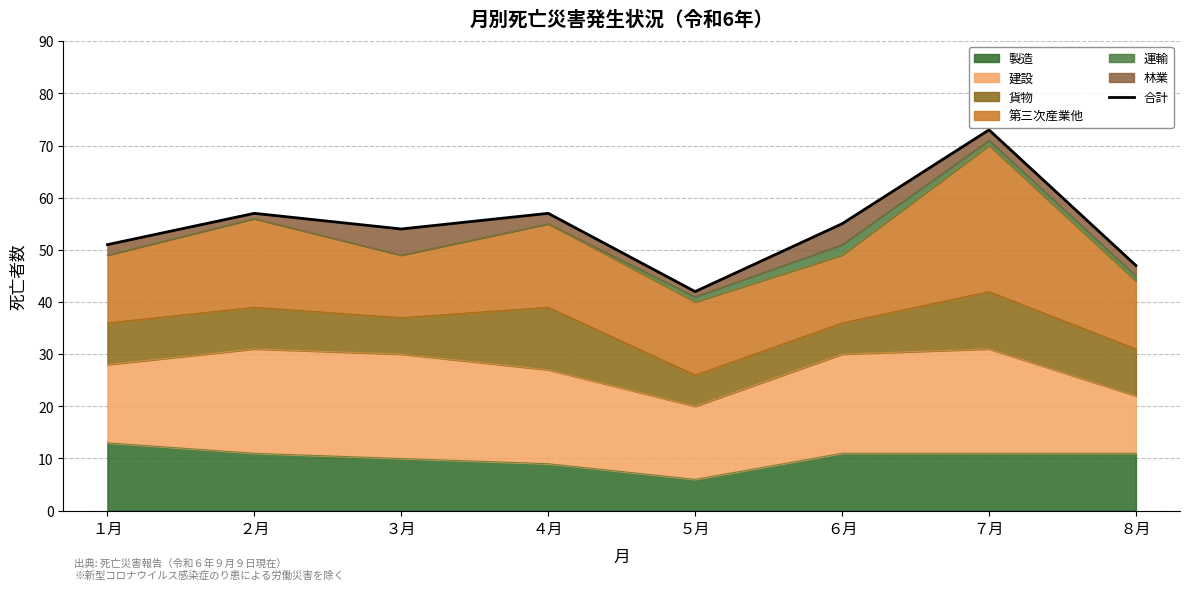

What is the change in value from ３月 to ４月?

+3